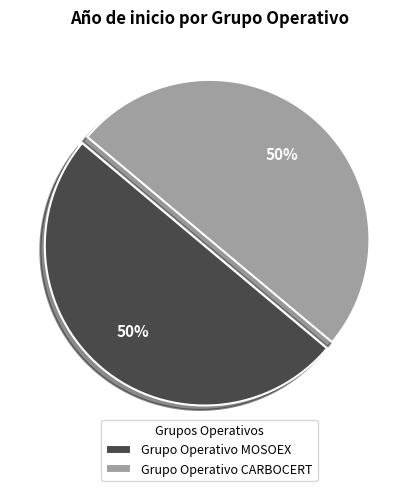

True or false: Grupo Operativo CARBOCERT accounts for 50% of the total.

True